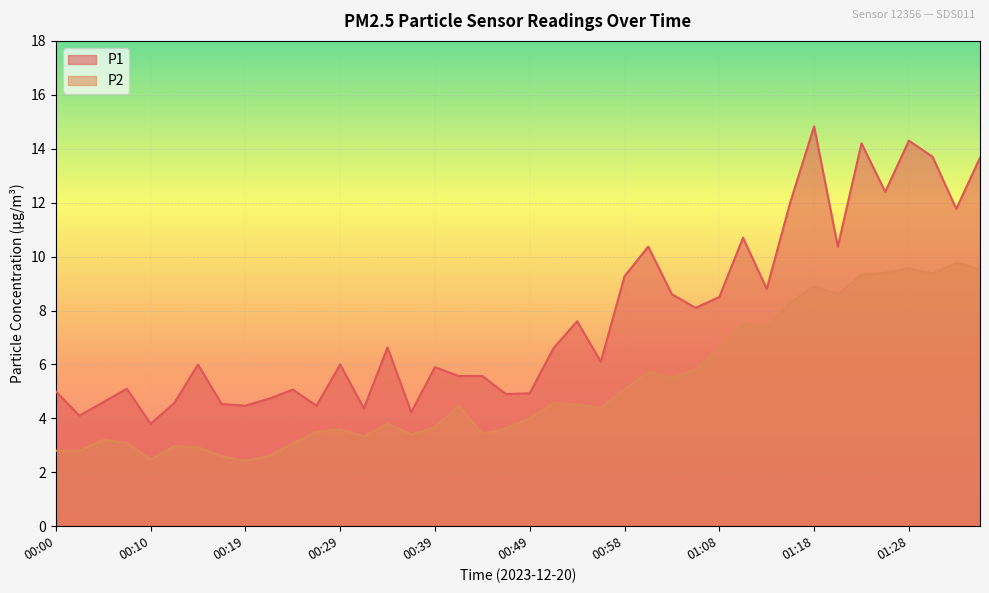

What is the sum of all P2 values?

207.6